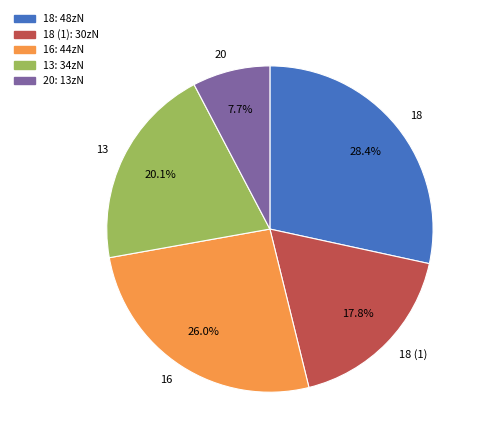

Which category has the biggest portion of the pie?

18